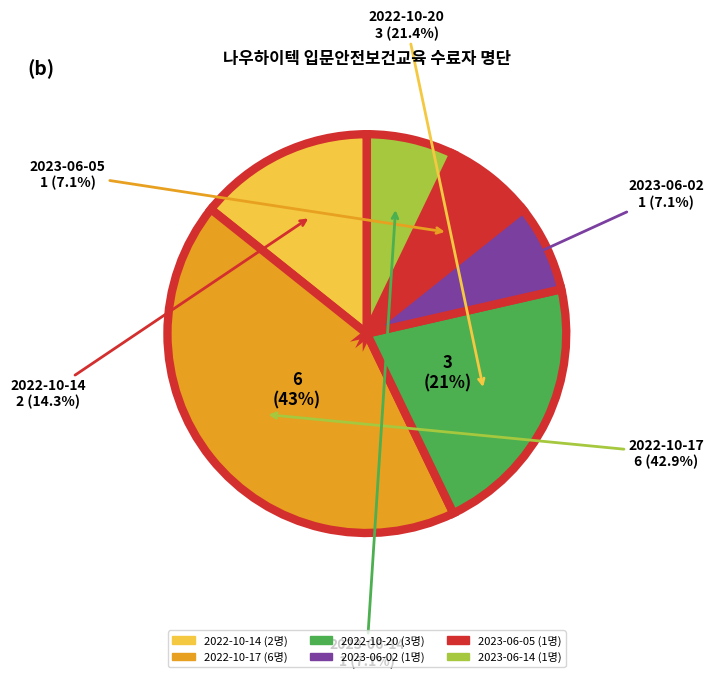

Which has a higher value, 2022-10-17 or 2023-06-14?

2022-10-17